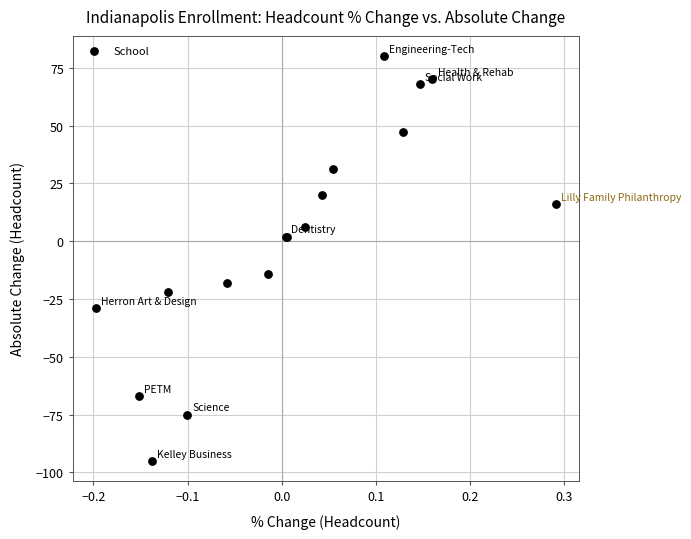

What Y value in the scatter plot is closest to -7?

-14